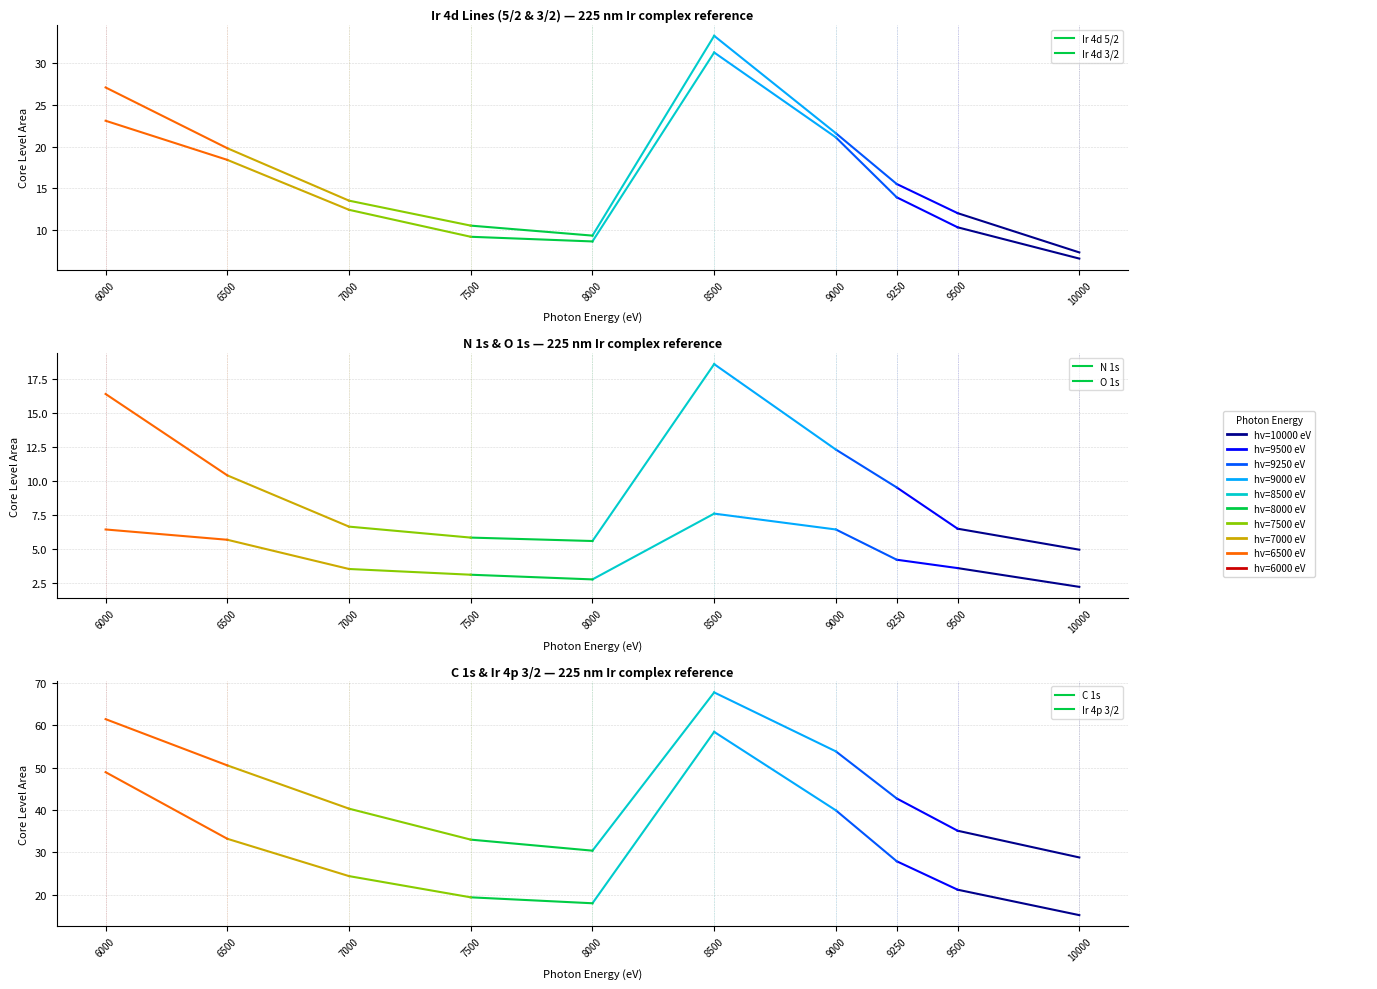

Reading right to left, extract all data points from this chart.

Ir 4d 5/2: 6000=27.1	6500=19.8	7000=13.5	7500=10.5	8000=9.3	8500=33.3	9000=21.6	9250=15.5	9500=12.0	10000=7.3
Ir 4d 3/2: 6000=23.1	6500=18.4	7000=12.4	7500=9.2	8000=8.6	8500=31.3	9000=21.1	9250=13.9	9500=10.3	10000=6.5
N 1s: 6000=6.4	6500=5.7	7000=3.5	7500=3.1	8000=2.7	8500=7.6	9000=6.4	9250=4.2	9500=3.6	10000=2.2
O 1s: 6000=16.4	6500=10.4	7000=6.6	7500=5.8	8000=5.6	8500=18.6	9000=12.3	9250=9.5	9500=6.5	10000=4.9
C 1s: 6000=48.9	6500=33.2	7000=24.4	7500=19.4	8000=18.0	8500=58.4	9000=39.9	9250=27.9	9500=21.2	10000=15.2
Ir 4p 3/2: 6000=61.4	6500=50.5	7000=40.3	7500=33.0	8000=30.4	8500=67.7	9000=53.8	9250=42.7	9500=35.1	10000=28.8